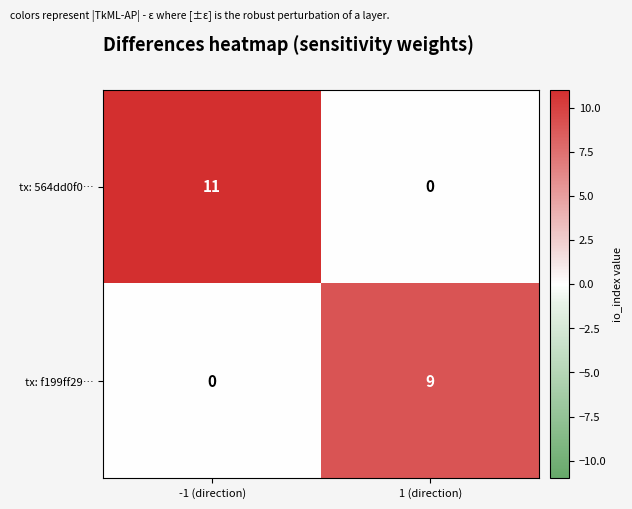

Is the value of tx: f199ff29… at 1 (direction) greater than the value of tx: 564dd0f0… at -1 (direction)?

No